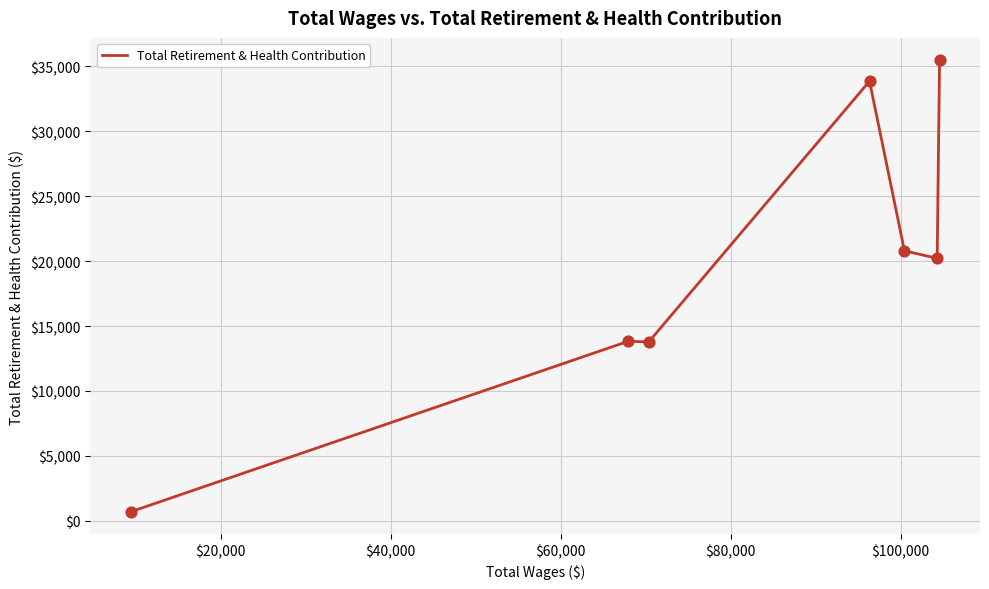

What is the average value?

19805